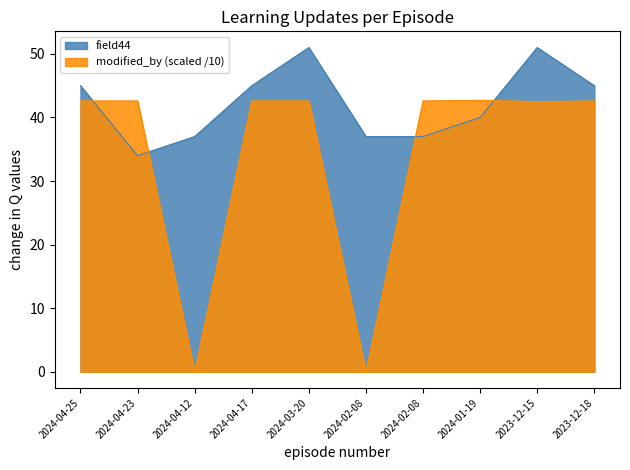

How many interior local valleys does the field44 series have?

1